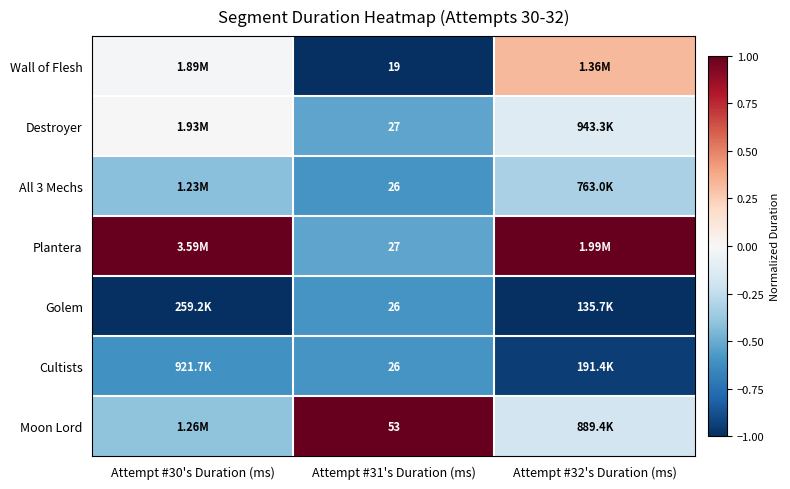

How many values in the Wall of Flesh series exceed 0?

1